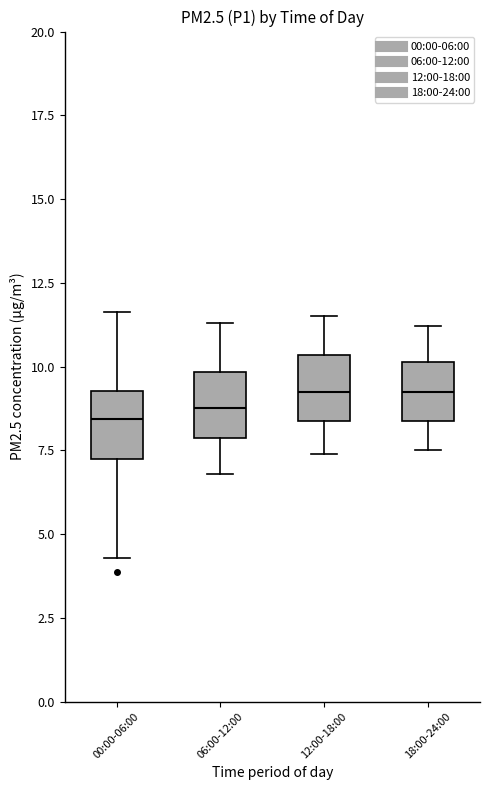

Reading left to right, transcribe this box plot: for each box, give where its median line is, the range the box spans, and where its two whiskers end, as read against the y-axis. The values are not printed on the chart, so give them approximately, as read against the axis.

00:00-06:00: median 8.5, box 7.5 to 9.5, whiskers 4.5 to 11.5
06:00-12:00: median 9.0, box 8.0 to 10.0, whiskers 7.0 to 11.5
12:00-18:00: median 9.5, box 8.5 to 10.5, whiskers 7.5 to 11.5
18:00-24:00: median 9.5, box 8.5 to 10.0, whiskers 7.5 to 11.0